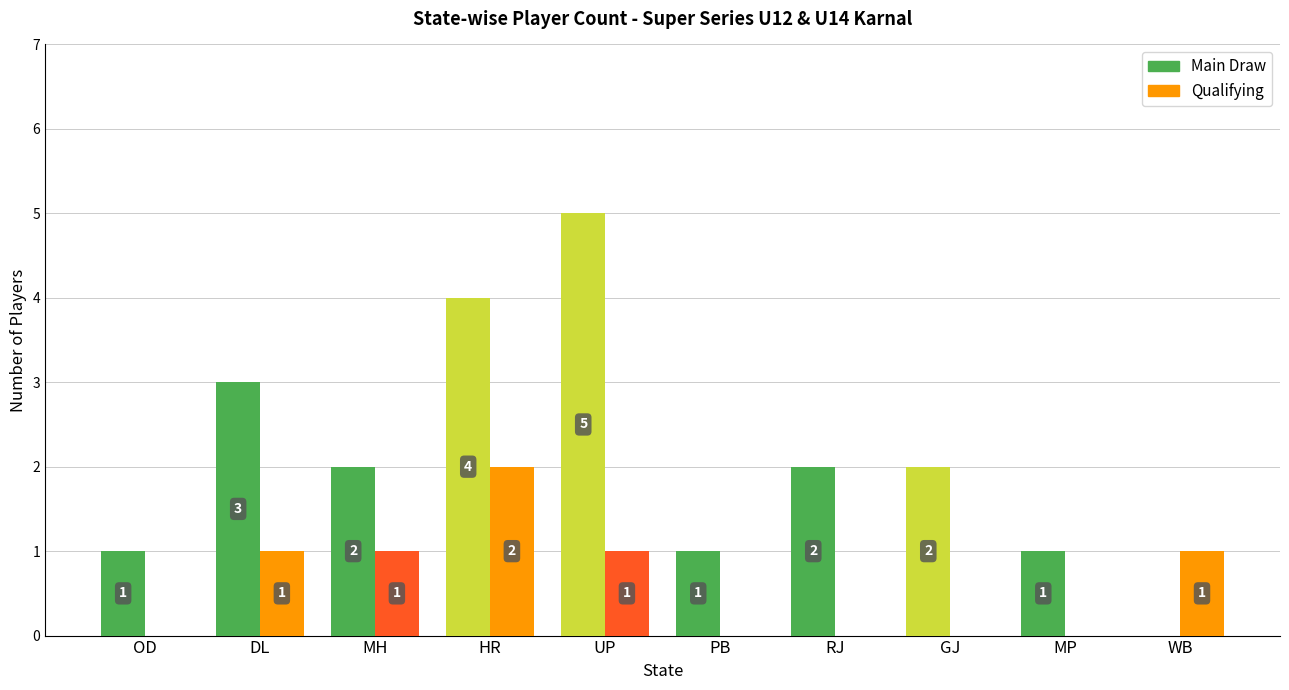

Between DL and WB, which series saw the biggest shift?

Main Draw